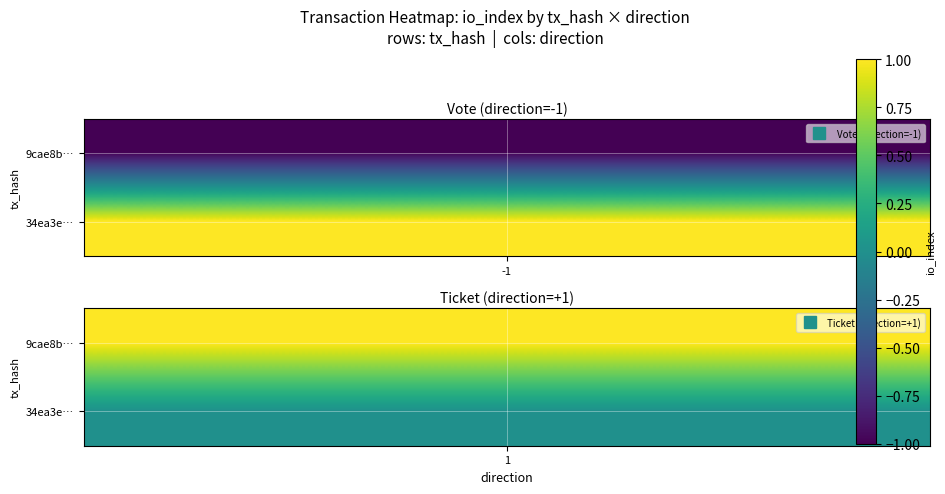

What is the maximum value shown in the chart?

1